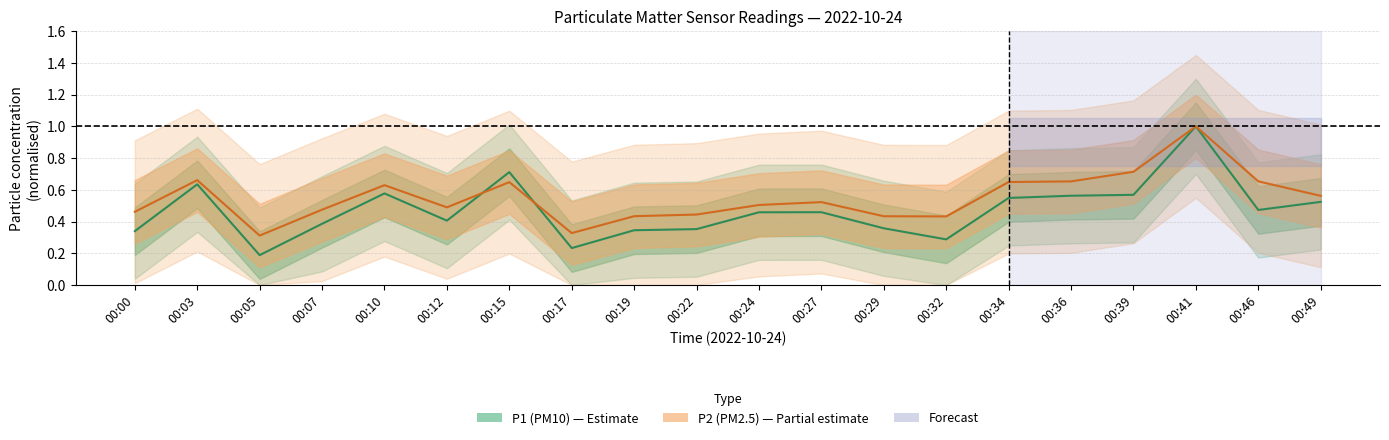

At how many categories does at least one series exceed 0?

20